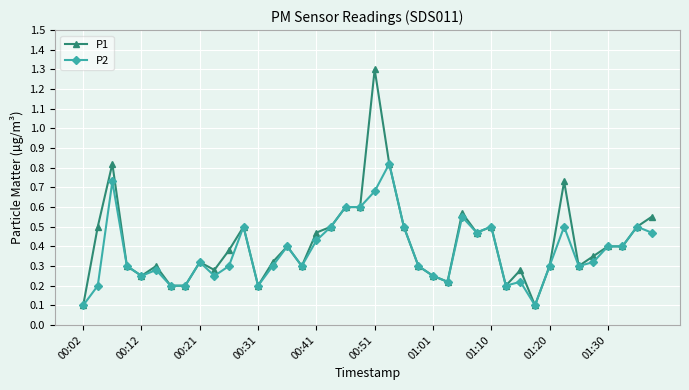

At how many categories does at least one series exceed 0?

40